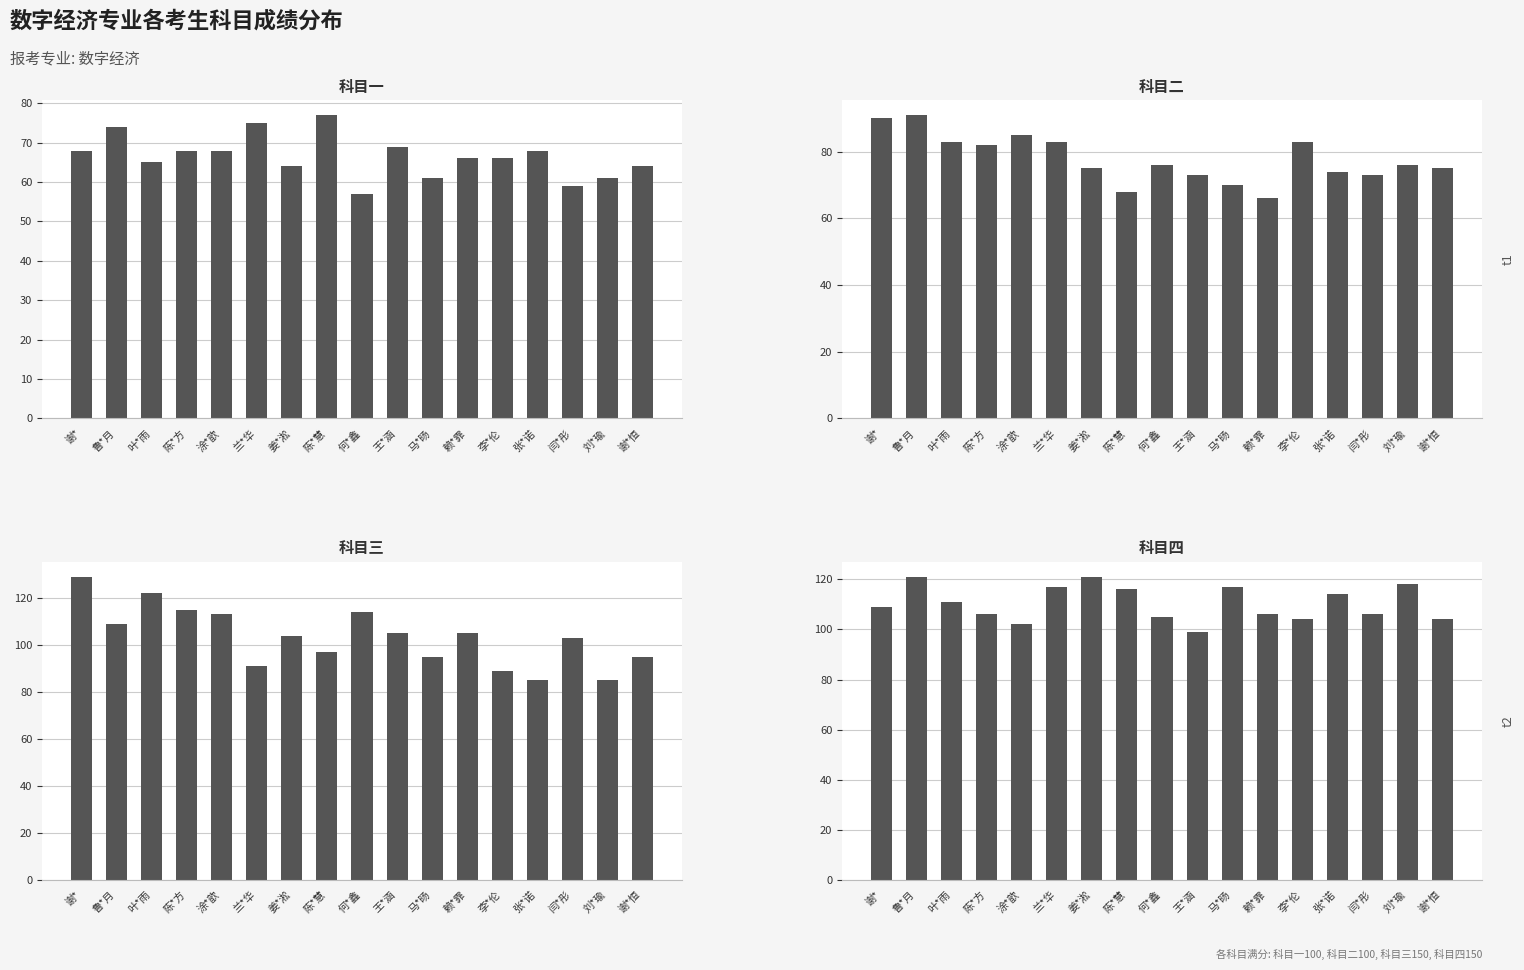

Reading left to right, extract all data points from this chart.

科目一: 谢*=68	鲁*月=74	叶*雨=65	陈*方=68	涂*歆=68	兰*华=75	姜*淞=64	陈*慧=77	何*鑫=57	王*涵=69	马*旸=61	赖*霏=66	李*伦=66	张*诺=68	闫*彤=59	刘*瑜=61	谢*恒=64
科目二: 谢*=90	鲁*月=91	叶*雨=83	陈*方=82	涂*歆=85	兰*华=83	姜*淞=75	陈*慧=68	何*鑫=76	王*涵=73	马*旸=70	赖*霏=66	李*伦=83	张*诺=74	闫*彤=73	刘*瑜=76	谢*恒=75
科目三: 谢*=129	鲁*月=109	叶*雨=122	陈*方=115	涂*歆=113	兰*华=91	姜*淞=104	陈*慧=97	何*鑫=114	王*涵=105	马*旸=95	赖*霏=105	李*伦=89	张*诺=85	闫*彤=103	刘*瑜=85	谢*恒=95
科目四: 谢*=109	鲁*月=121	叶*雨=111	陈*方=106	涂*歆=102	兰*华=117	姜*淞=121	陈*慧=116	何*鑫=105	王*涵=99	马*旸=117	赖*霏=106	李*伦=104	张*诺=114	闫*彤=106	刘*瑜=118	谢*恒=104